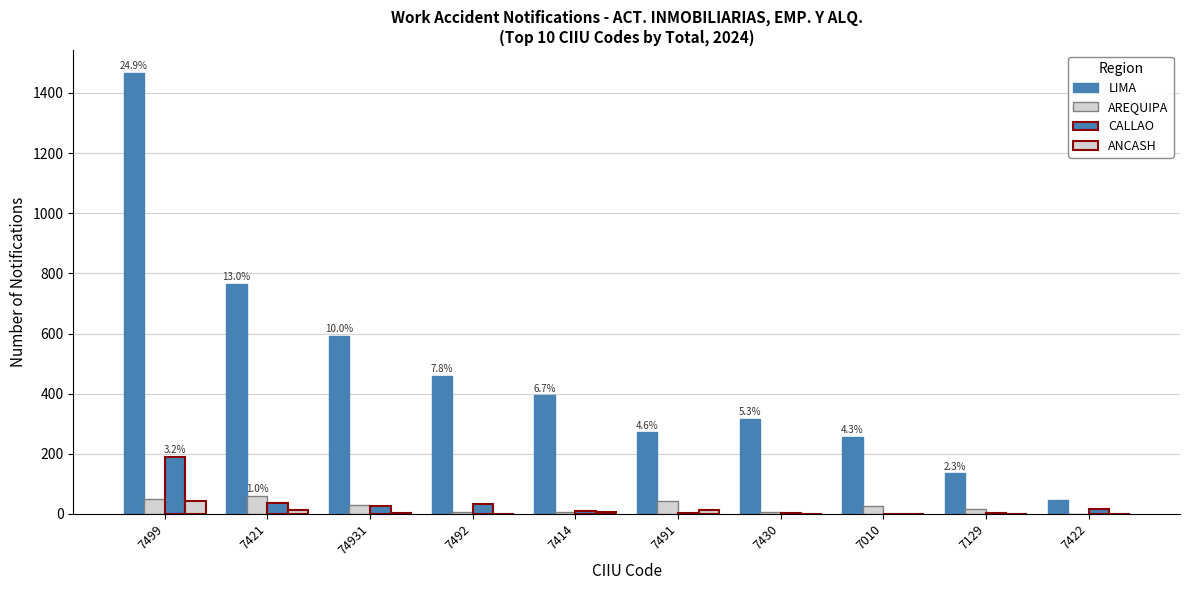

Rank the series at 7421 from highest to lowest value.

LIMA, AREQUIPA, CALLAO, ANCASH